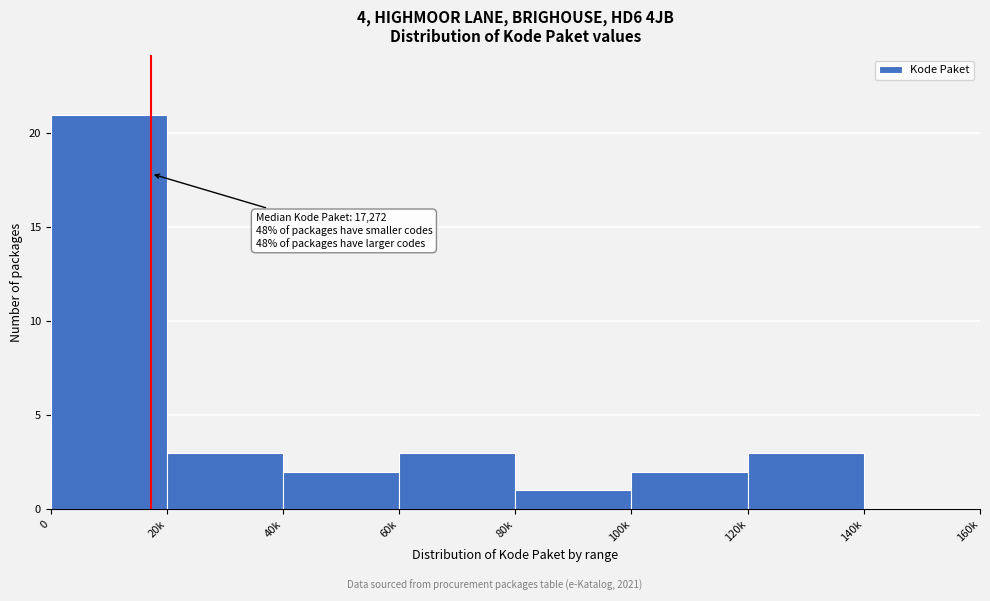

Reading left to right, extract all data points from this chart.

0=21	20k=3	40k=2	60k=3	80k=1	100k=2	120k=3	140k=0